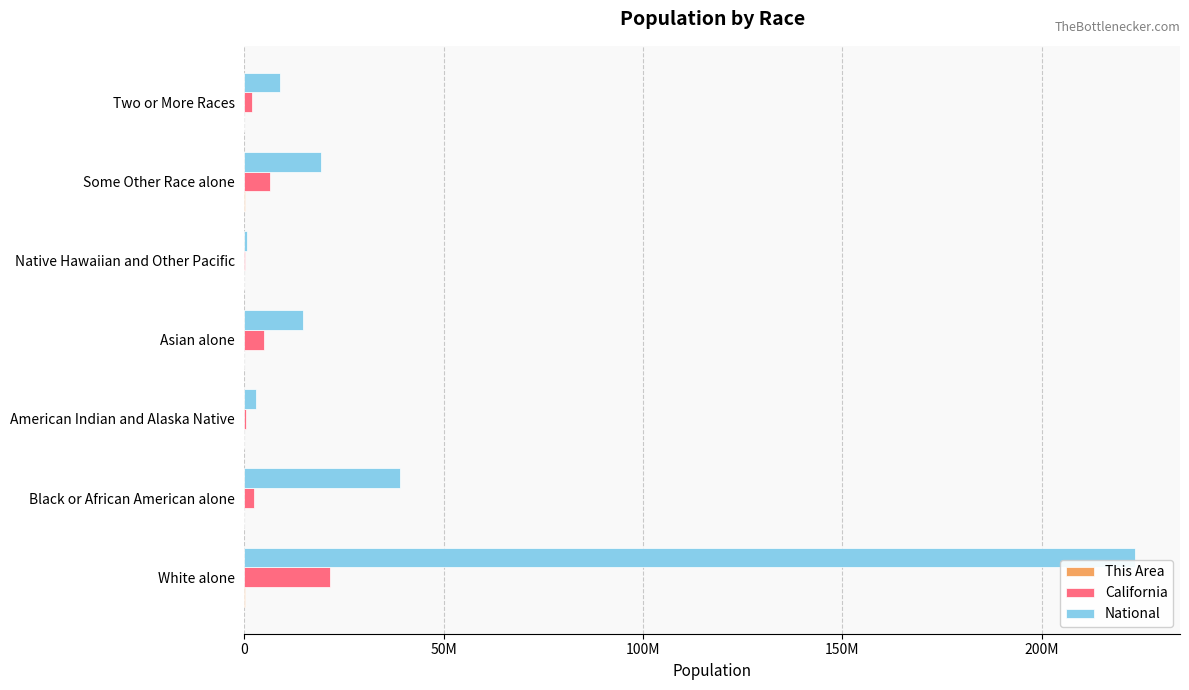

Reading right to left, list all the values displayed in this chart.

This Area: 646	7645	19	111	198	219	8150
California: 1815384	6317372	144386	4861007	362801	2299072	21453934
National: 9009073	19107368	540013	14674252	2932248	38929319	223553265